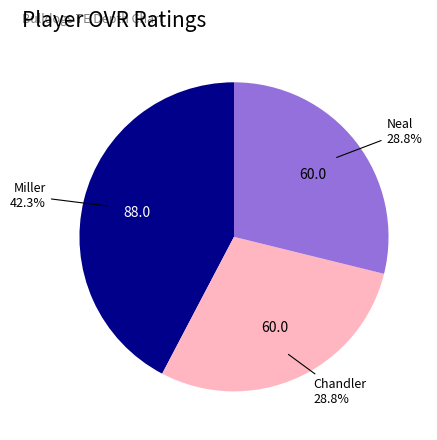

Does any single category account for the majority?

No